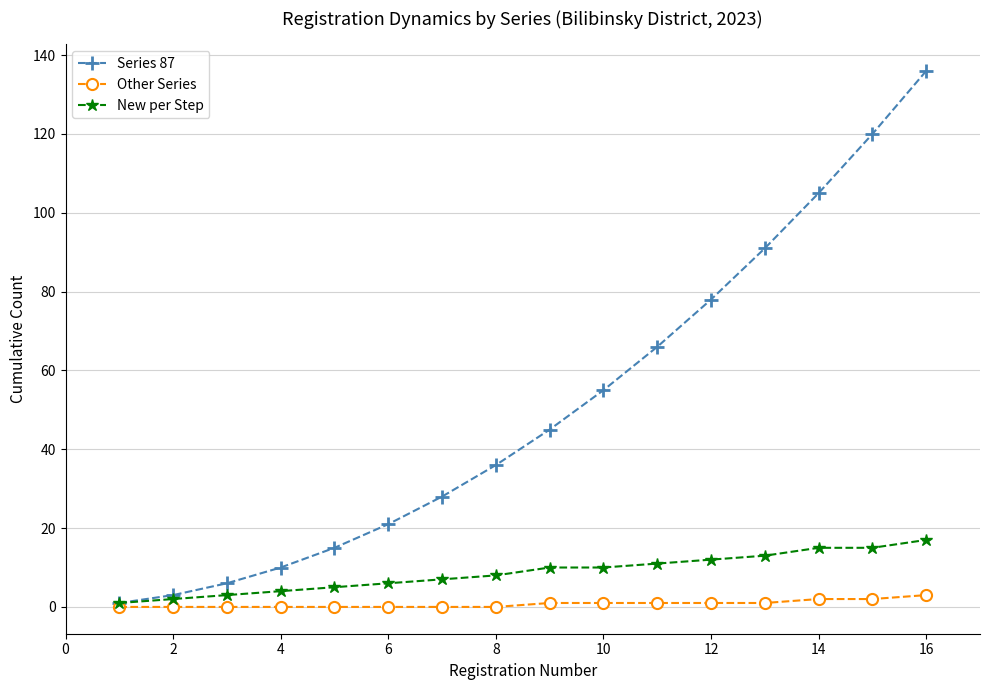

What is the value of the Series 87 point at the 10th from the left?

55